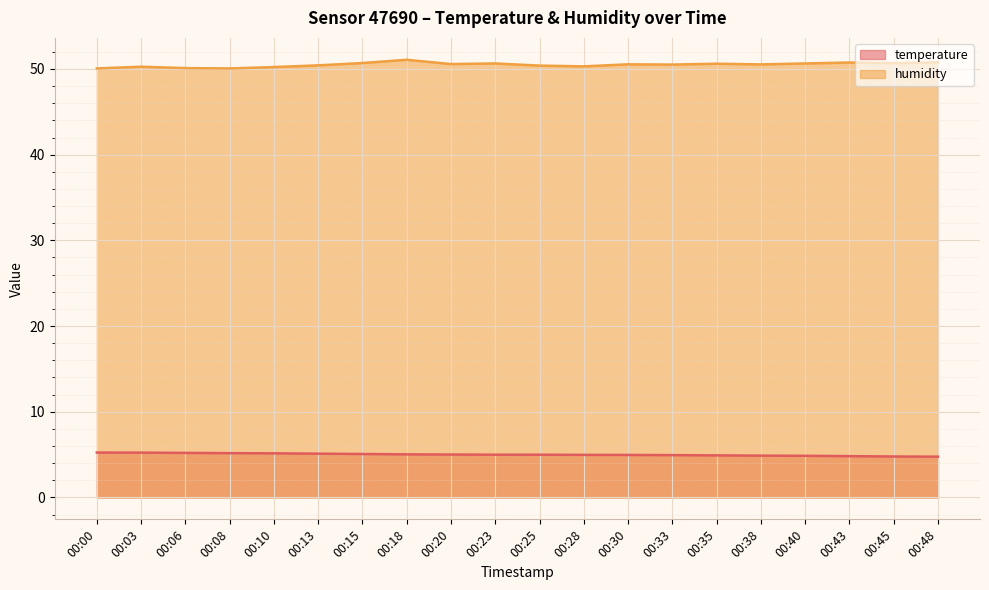

True or false: humidity has a value of 50.6 at 00:40.

True